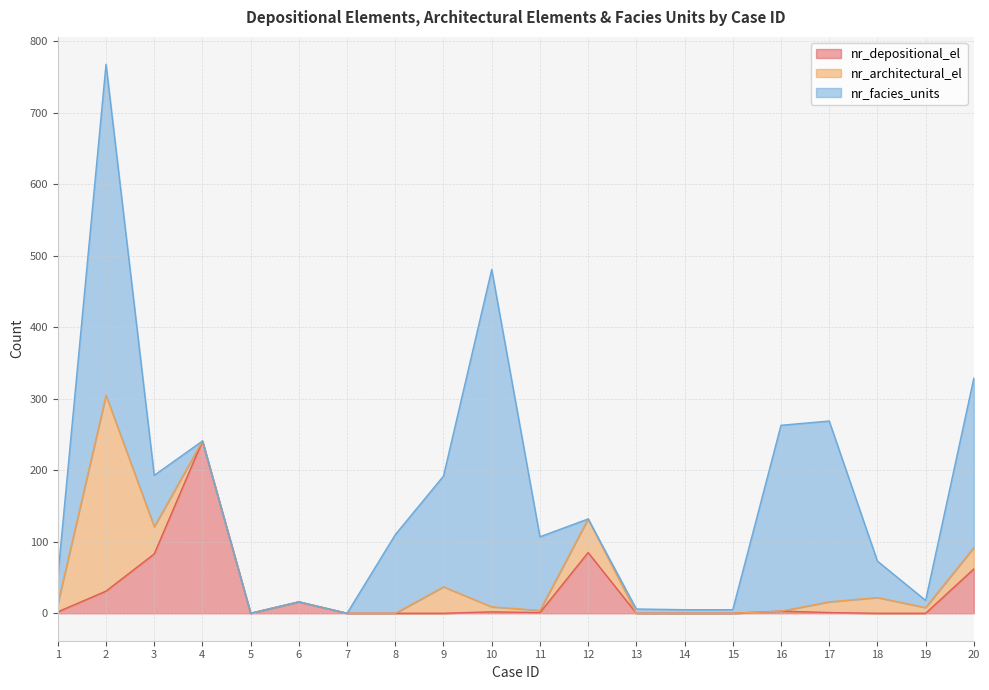

After their last crossing, which series has the higher values: nr_depositional_el or nr_architectural_el?

nr_depositional_el